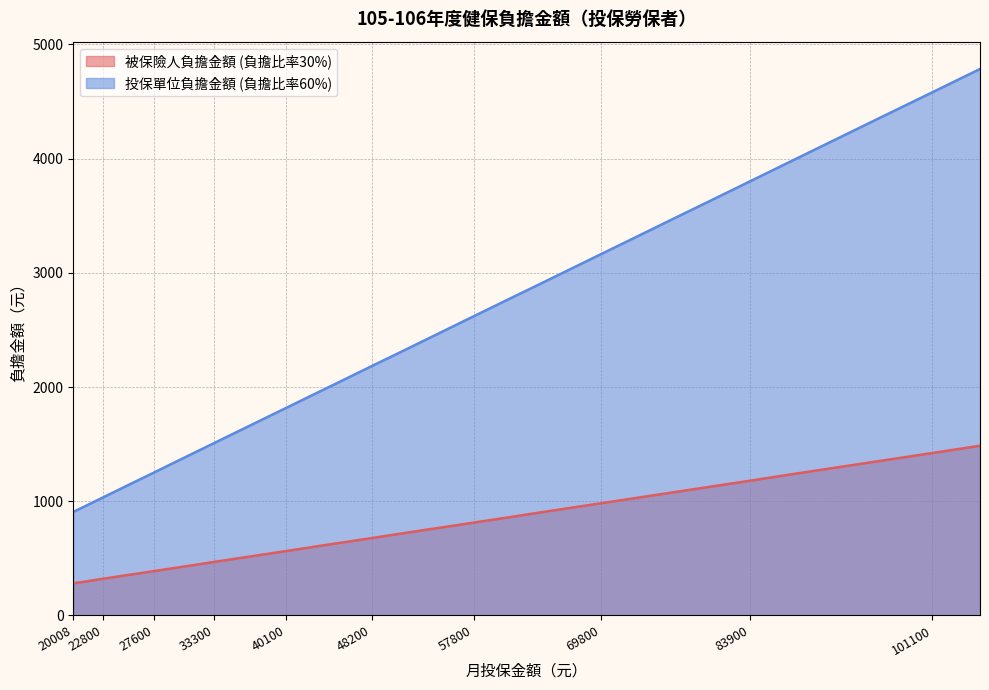

Reading left to right, transcribe all the data shown in this chart.

被保險人負擔金額 (負擔比率30%): 20008=282	20100=283	21000=295	21900=308	22800=321	24000=338	25200=355	26400=371	27600=388	28800=405	30300=426	31800=447	33300=469	34800=490	36300=511	38200=537	40100=564	42000=591	43900=618	45800=644	48200=678	50600=712	53000=746	55400=779	57800=813	60800=855	63800=898	66800=940	69800=982	72800=1024	76500=1076	80200=1128	83900=1180	87600=1233	92100=1296	96600=1359	101100=1422	105600=1486
投保單位負擔金額 (負擔比率60%): 20008=906	20100=911	21000=951	21900=992	22800=1033	24000=1087	25200=1142	26400=1196	27600=1250	28800=1305	30300=1373	31800=1441	33300=1509	34800=1577	36300=1645	38200=1731	40100=1817	42000=1903	43900=1989	45800=2075	48200=2184	50600=2292	53000=2401	55400=2510	57800=2619	60800=2755	63800=2890	66800=3026	69800=3162	72800=3298	76500=3466	80200=3633	83900=3801	87600=3969	92100=4173	96600=4377	101100=4580	105600=4784